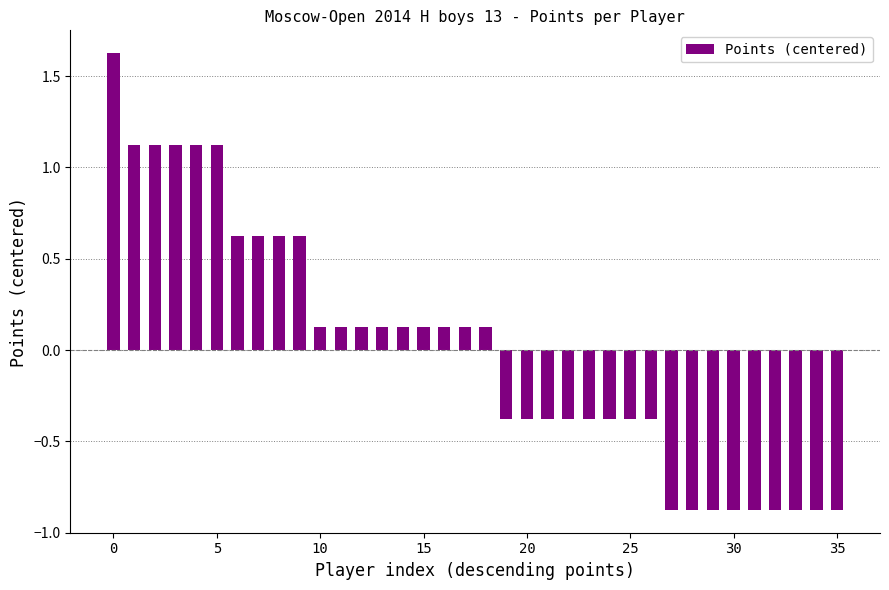

How many values are above zero?

19